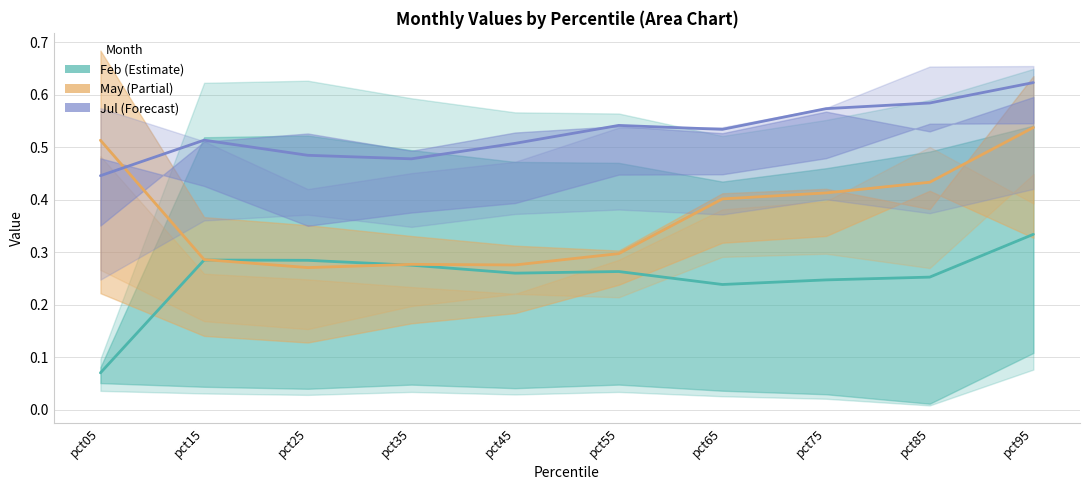

Which series has the largest total across all categories?

Jul